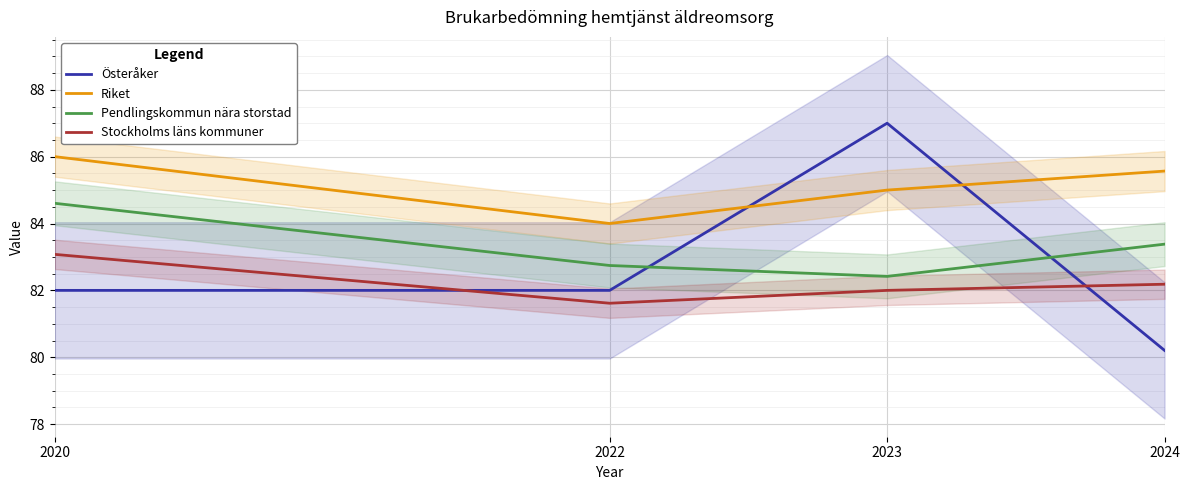

How many data points does each series have?

4